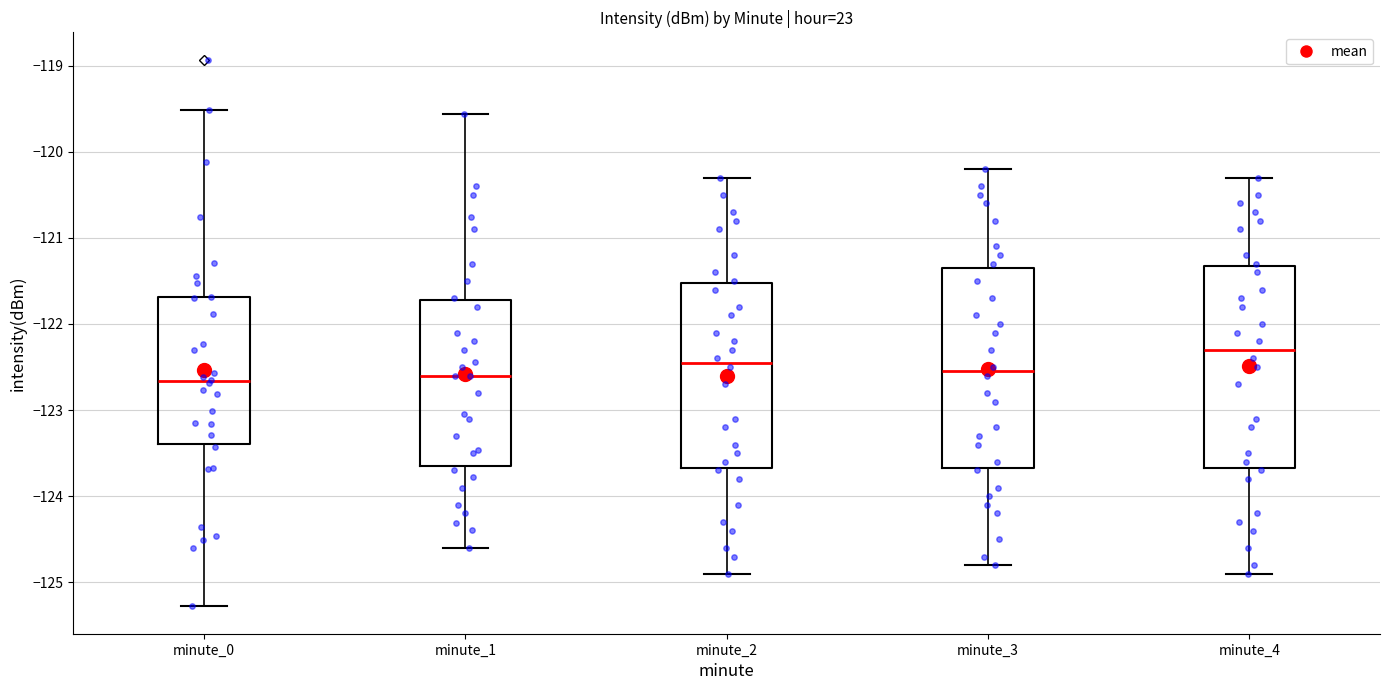

Reading left to right, transcribe this box plot: for each box, give where its median line is, the range the box spans, and where its two whiskers end, as read against the y-axis. The values are not printed on the chart, so give them approximately, as read against the axis.

minute_0: median -122.7, box -123.4 to -121.7, whiskers -125.3 to -119.5
minute_1: median -122.6, box -123.6 to -121.7, whiskers -124.6 to -119.6
minute_2: median -122.4, box -123.7 to -121.5, whiskers -124.9 to -120.3
minute_3: median -122.5, box -123.7 to -121.3, whiskers -124.8 to -120.2
minute_4: median -122.3, box -123.7 to -121.3, whiskers -124.9 to -120.3